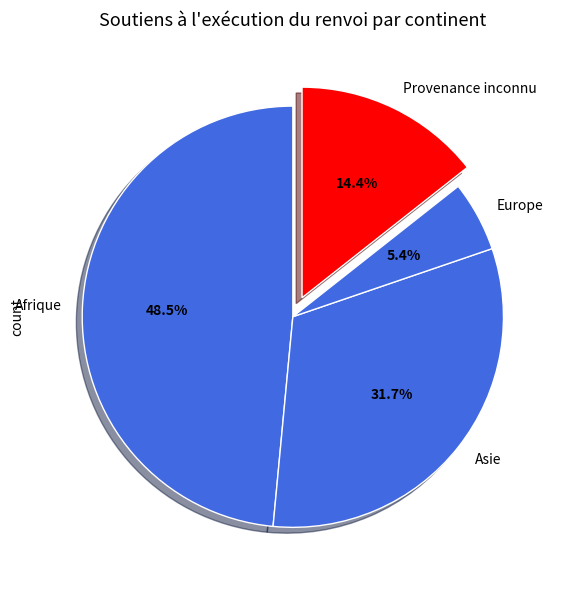

Rank the categories by value from lowest to highest.

Europe, Provenance inconnu, Asie, Afrique